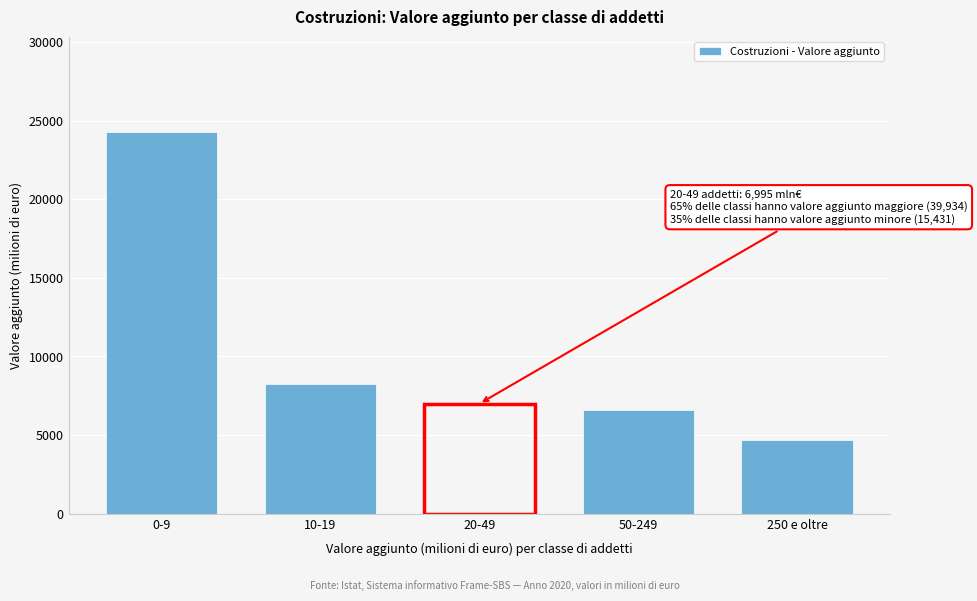

Reading right to left, extract all data points from this chart.

250 e oltre=4692	50-249=6592	20-49=6995	10-19=8239	0-9=24263